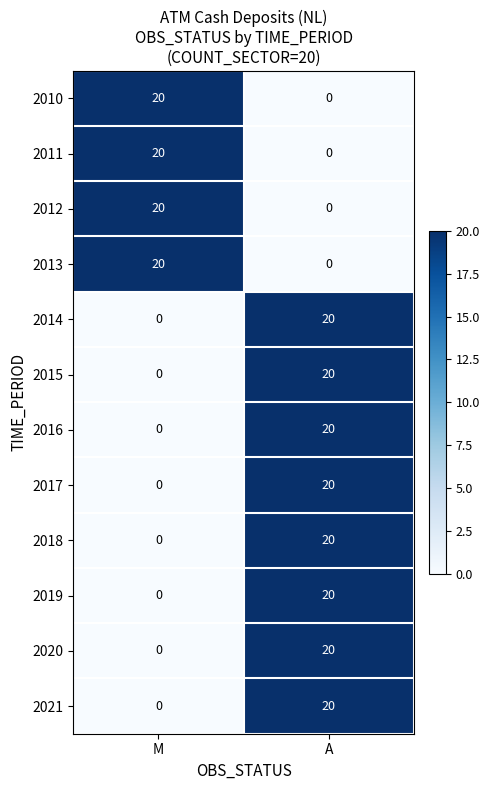

At which category is the sum across all series the highest?

A